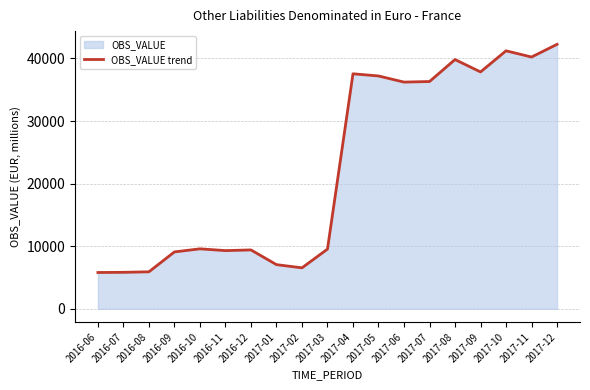

What is the approximate value at 2016-08?

5910.1